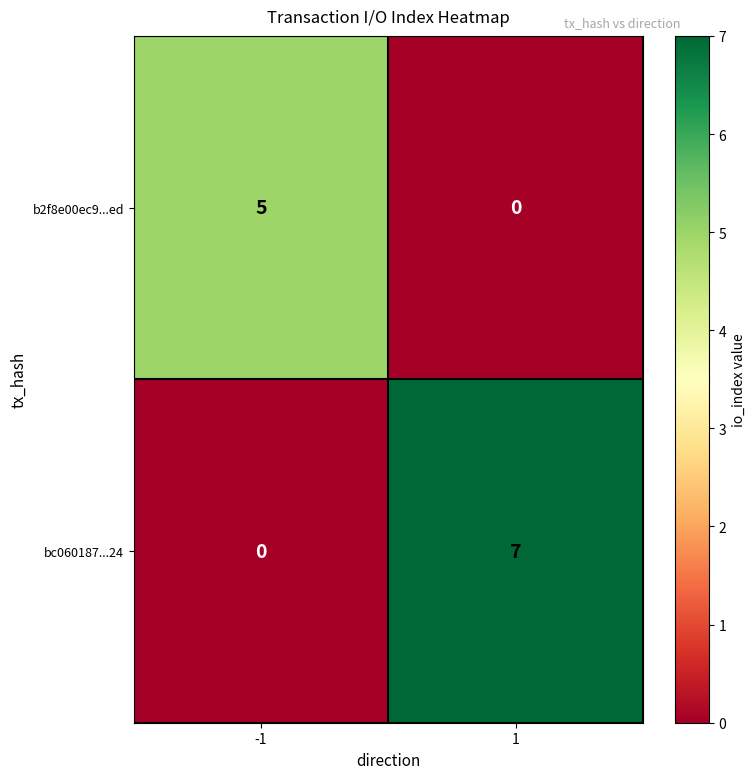

Reading left to right, extract all data points from this chart.

b2f8e00ec9...ed: -1=5	1=0
bc060187...24: -1=0	1=7